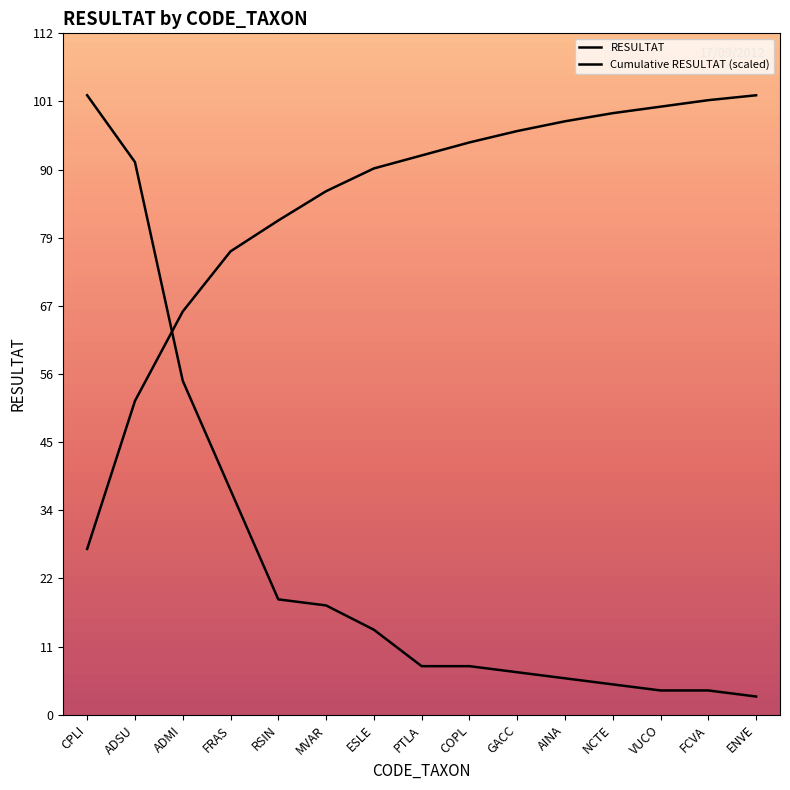

At which category is the sum across all series the highest?

ADSU